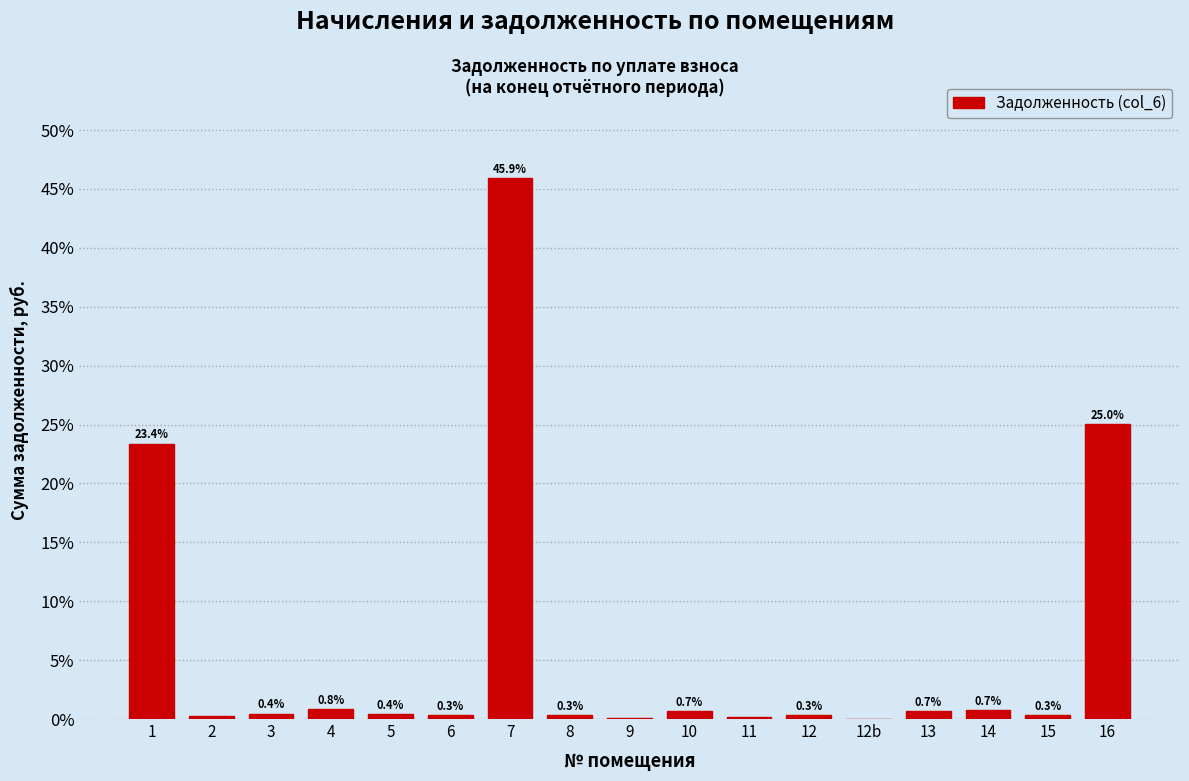

Which label corresponds to the largest value in the chart?

7